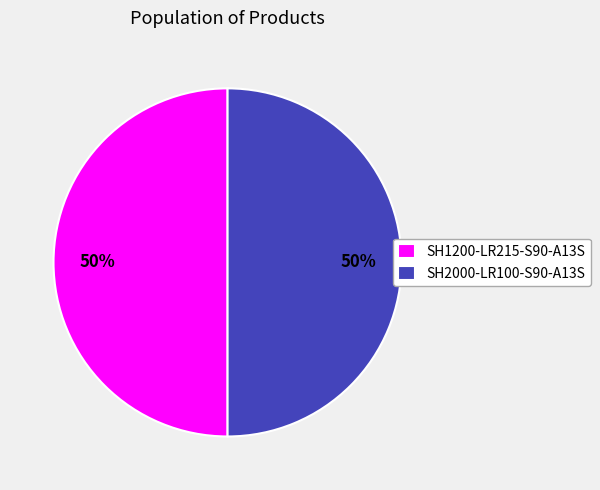

What percentage is the SH1200-LR215-S90-A13S slice, to the nearest percent?

50%